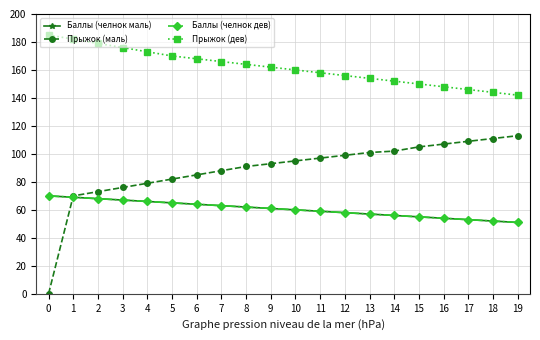

Does the chart have visible grid lines?

Yes